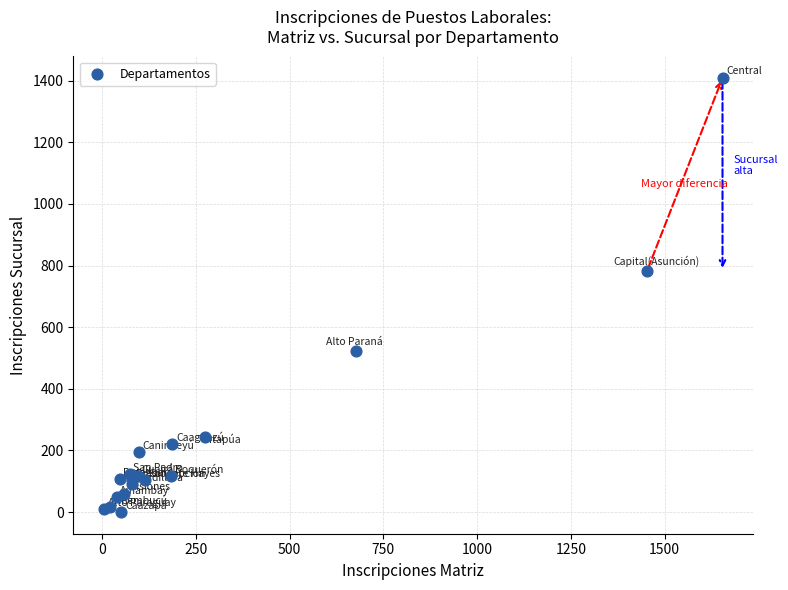

What Y value in the scatter plot is closest to 704?

783